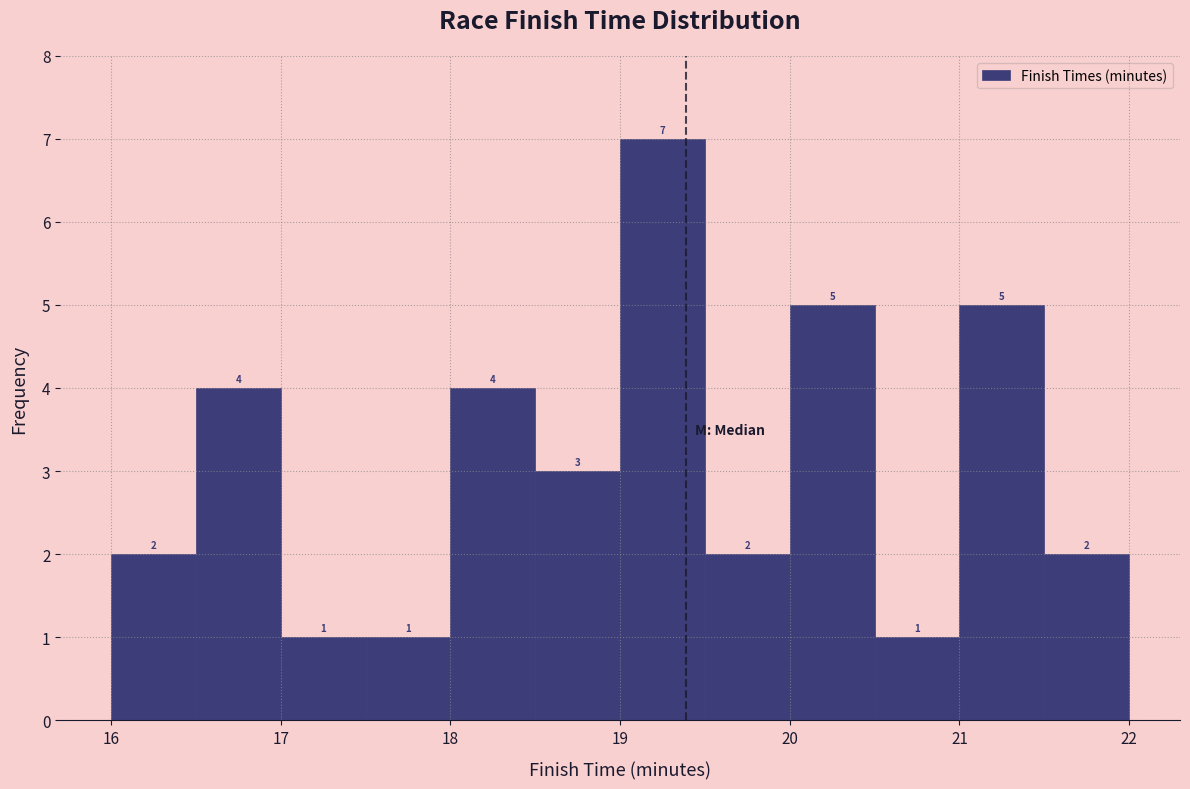

Reading left to right, list every bar in this chart as the range it spans on the x-axis followed by its height.

16.0 to 16.5: 2
16.5 to 17.0: 4
17.0 to 17.5: 1
17.5 to 18.0: 1
18.0 to 18.5: 4
18.5 to 19.0: 3
19.0 to 19.5: 7
19.5 to 20.0: 2
20.0 to 20.5: 5
20.5 to 21.0: 1
21.0 to 21.5: 5
21.5 to 22.0: 2